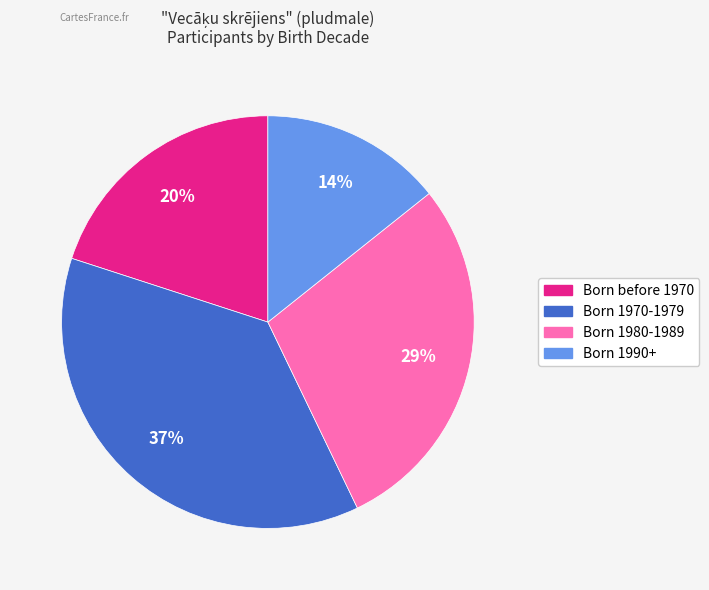

Does any single category account for the majority?

No